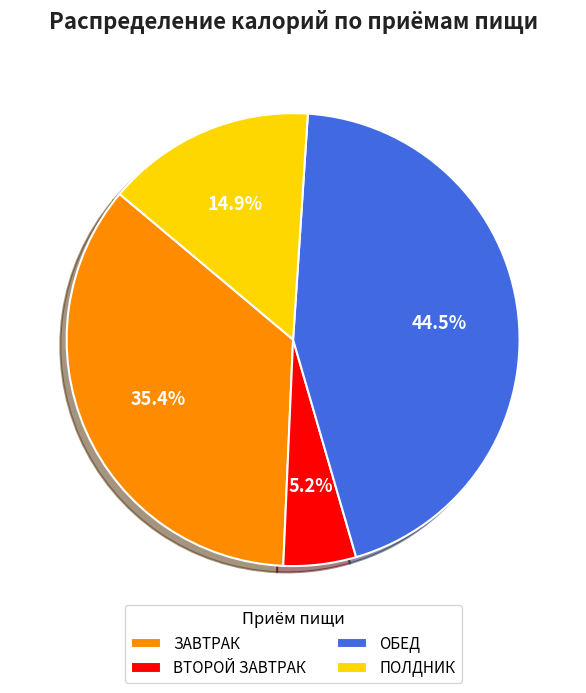

What percentage do ВТОРОЙ ЗАВТРАК and ЗАВТРАК together represent?

40.6%